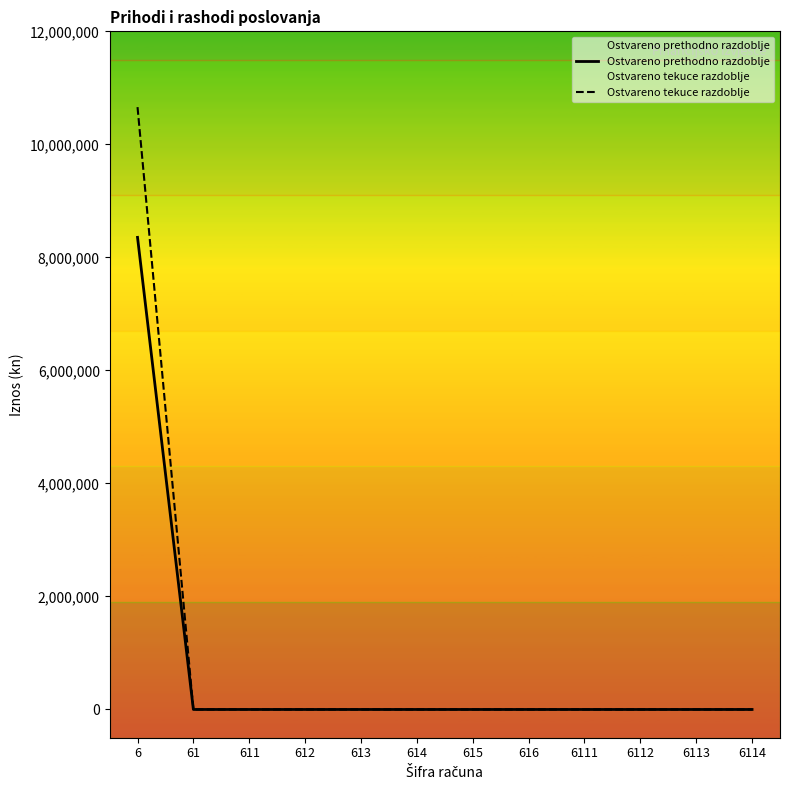

At which category is the sum across all series the highest?

6